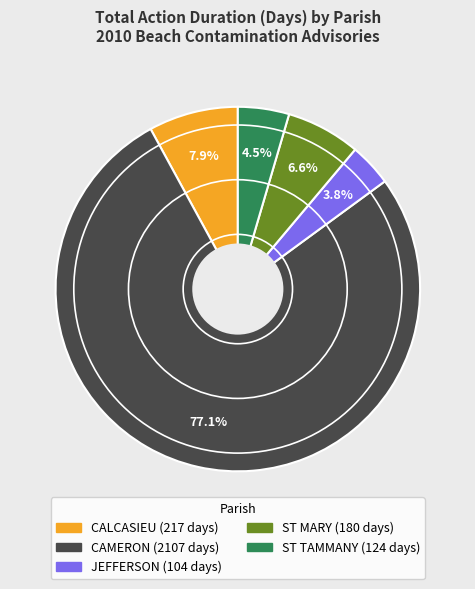

Approximately how many times larger is the value at ST TAMMANY compared to ST MARY?

0.7